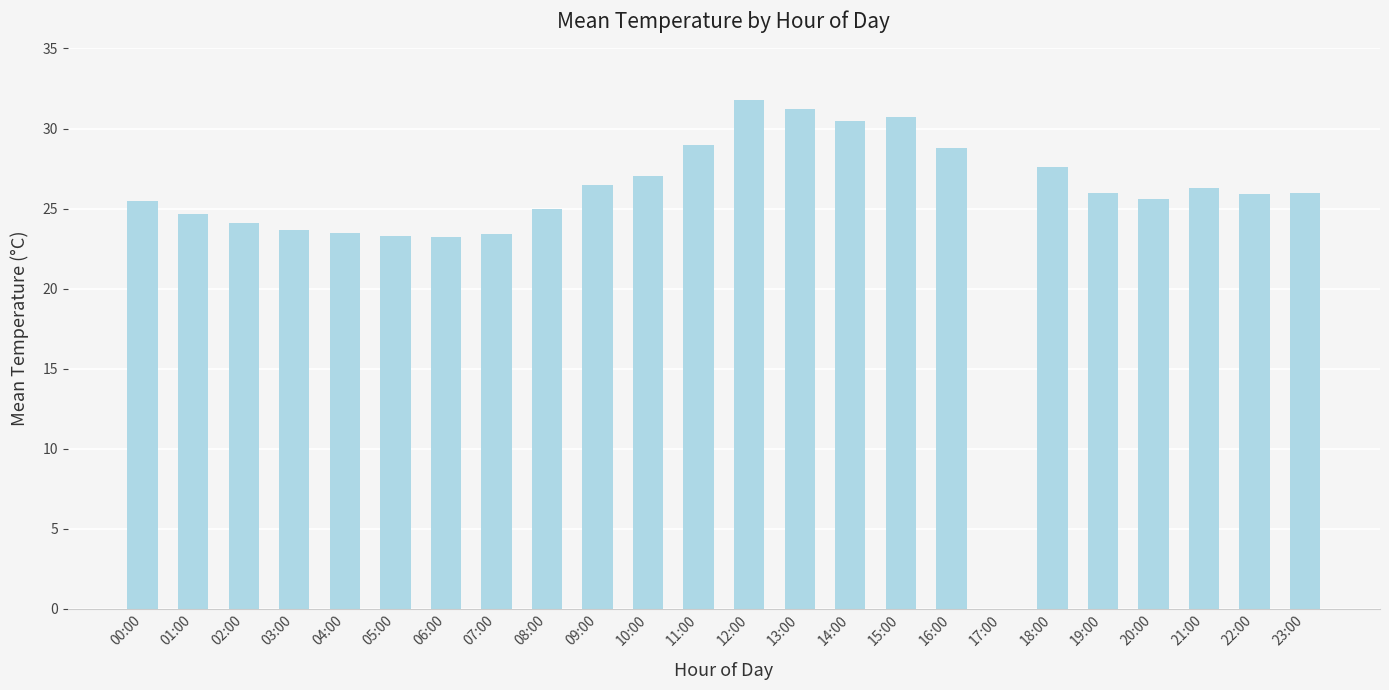

True or false: the data shows 17.5 at 00:00.

False